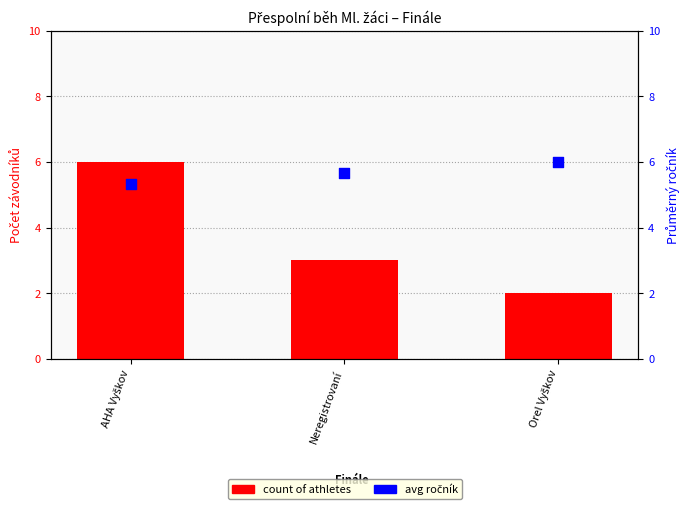

At which category is the sum across all series the highest?

AHA Vyškov